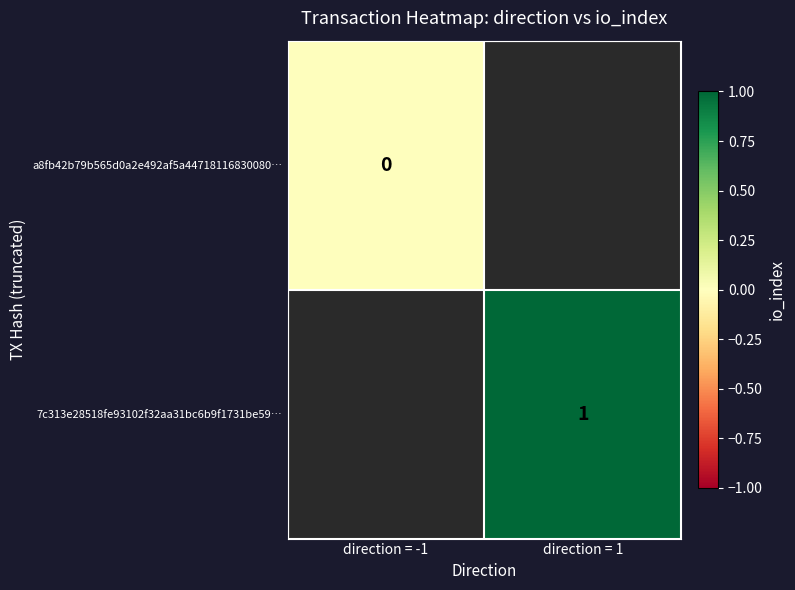

The 7c313e28518fe93102f32aa31bc6b9f1731be59… series shows 2 at direction = 1. True or false?

False